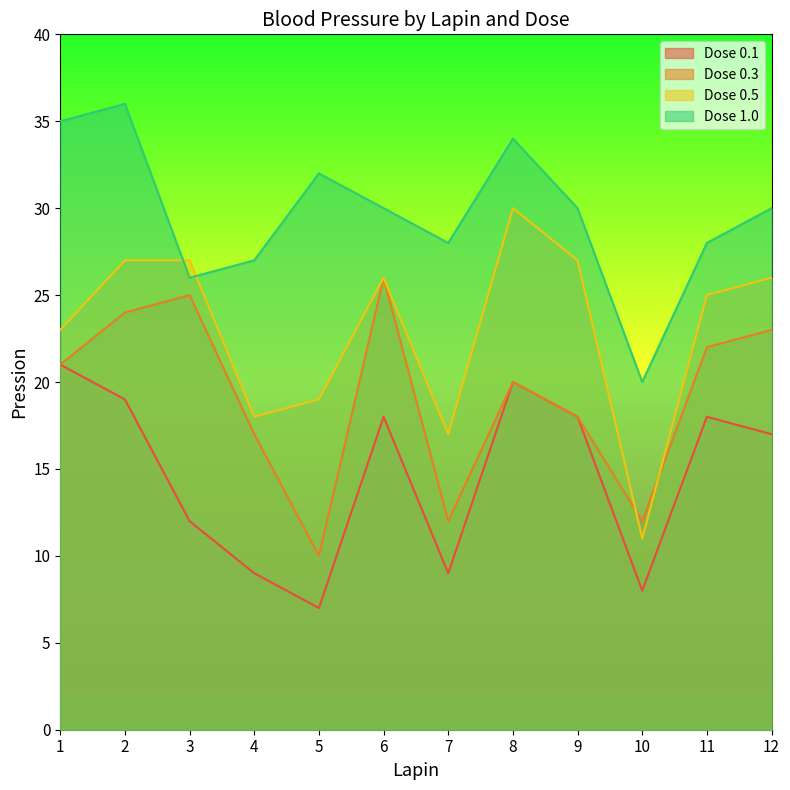

Does the chart have visible grid lines?

No